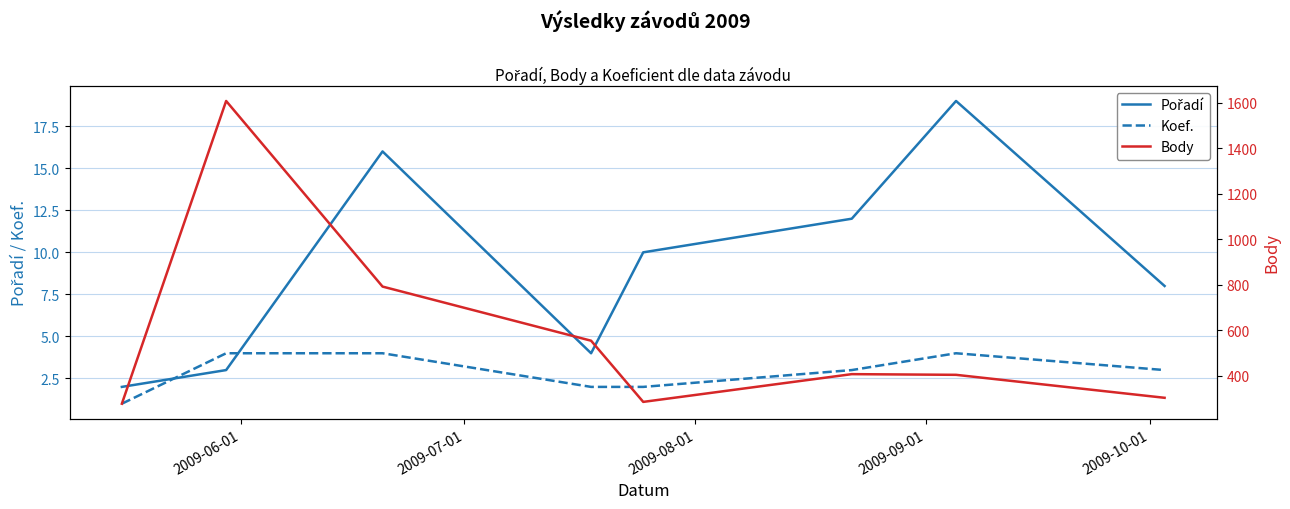

What is the maximum value for Koef.?

4